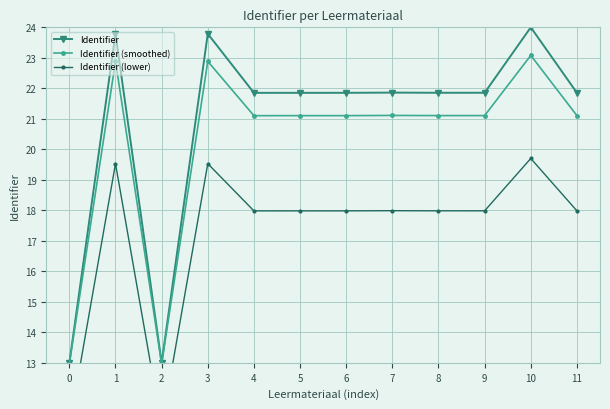

What is the difference between the maximum and minimum values in the Identifier (lower) series?

8.8